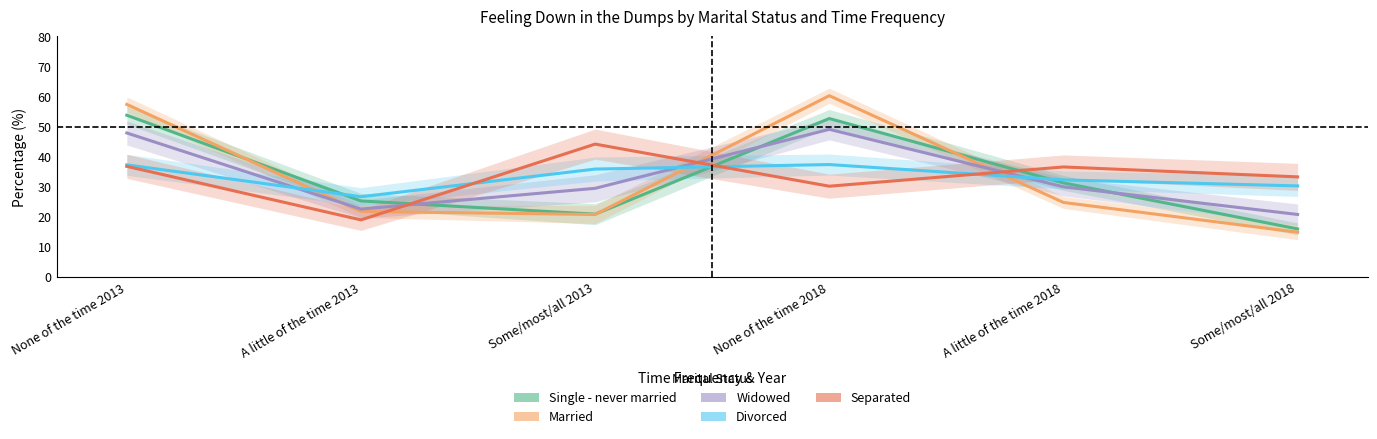

What are all the series names shown in the legend?

Single - never married, Married, Widowed, Divorced, Separated